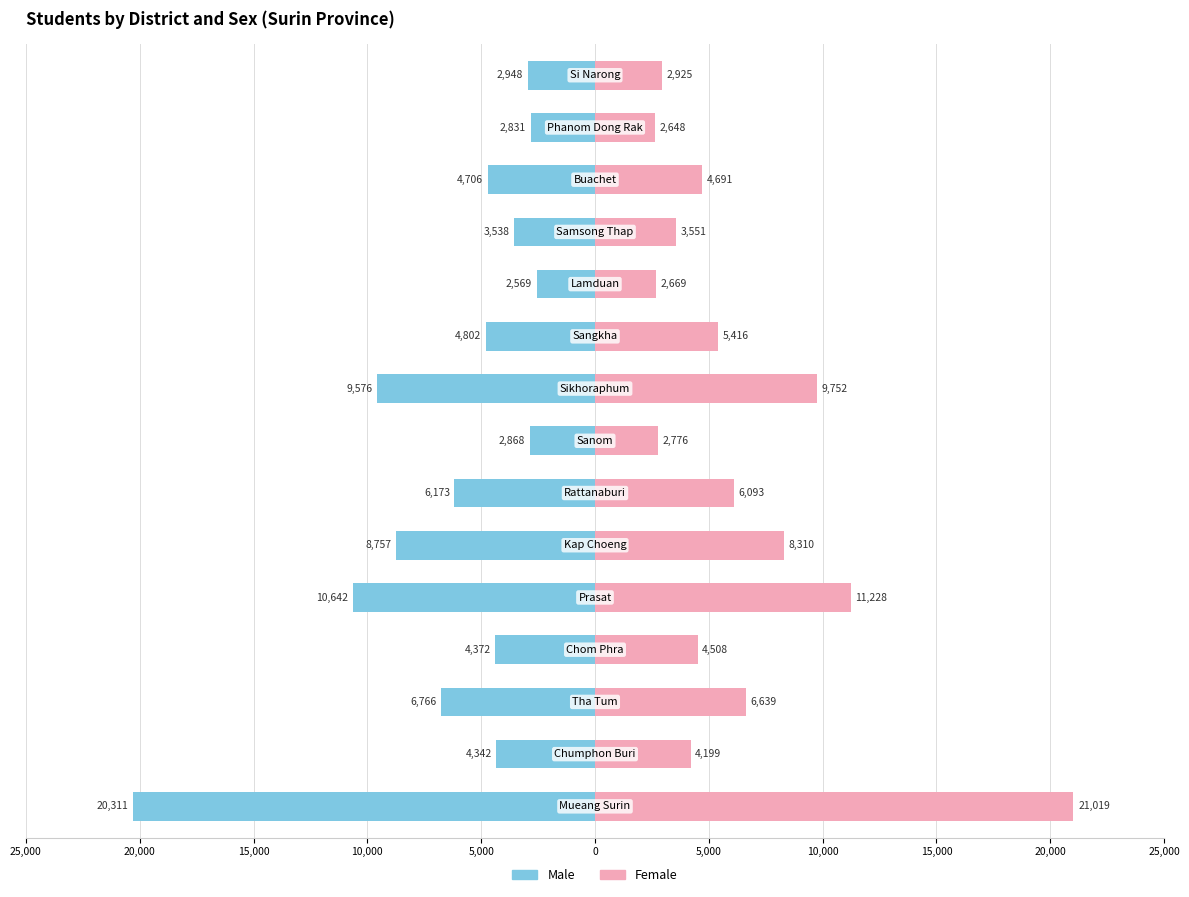

What is the difference between the second highest and minimum values in the Female series?

8580